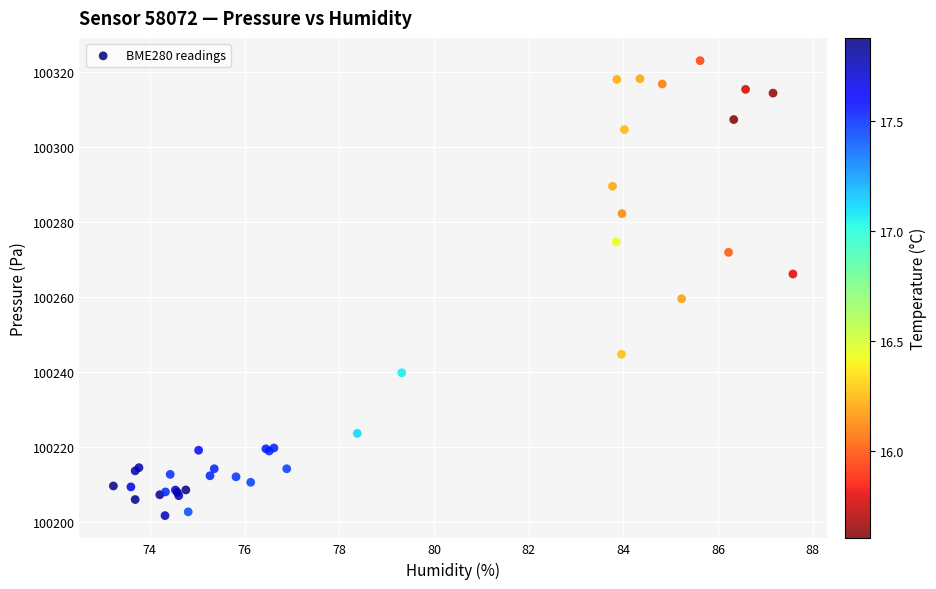

What Y value in the scatter plot is closest to 100262?

100259.4